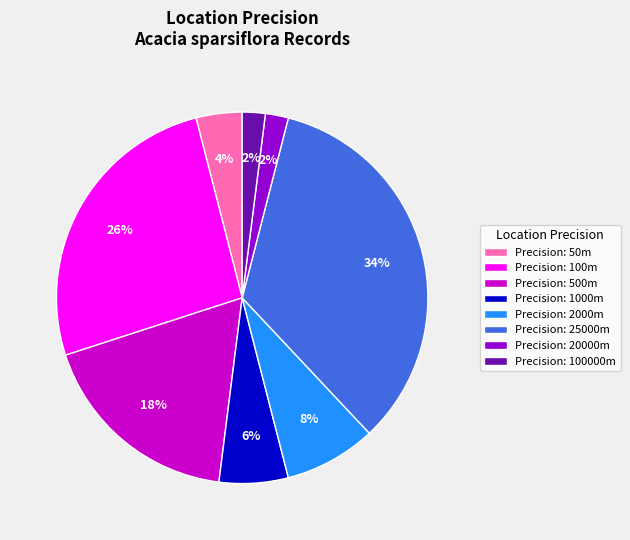

To the nearest percent, what is the difference between the largest and smallest slice percentages?

32%